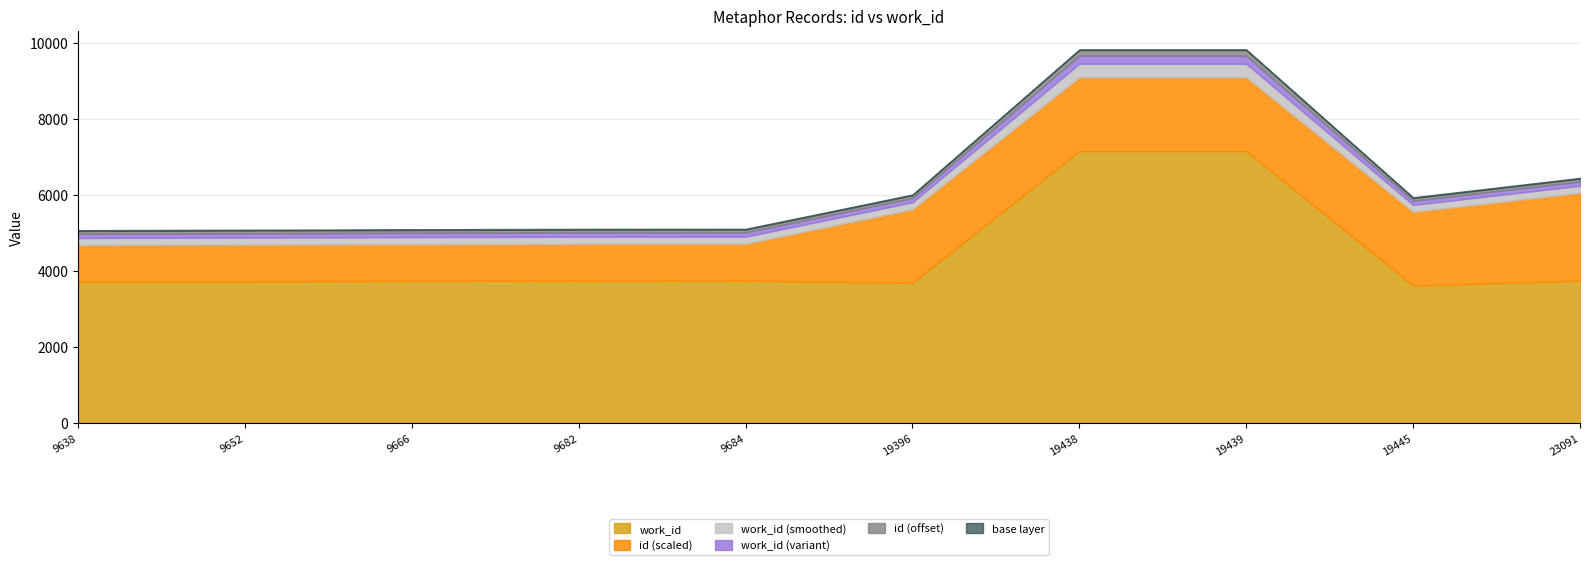

True or false: id and work_id cross at least once.

False